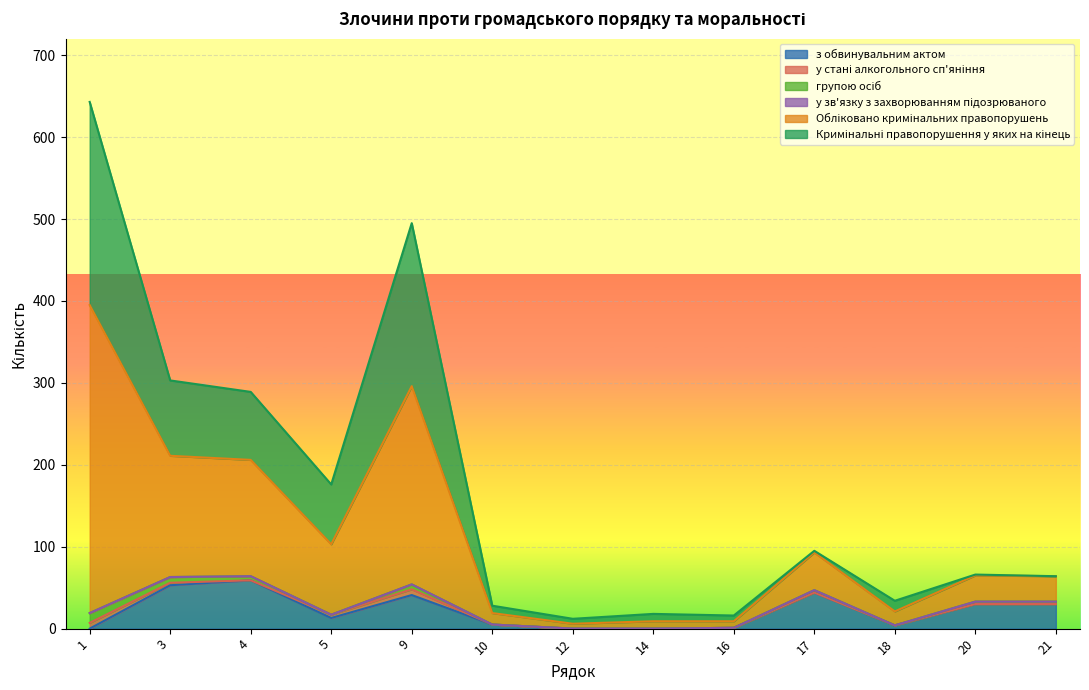

Is it true that з обвинувальним актом equals 30 at 21?

True